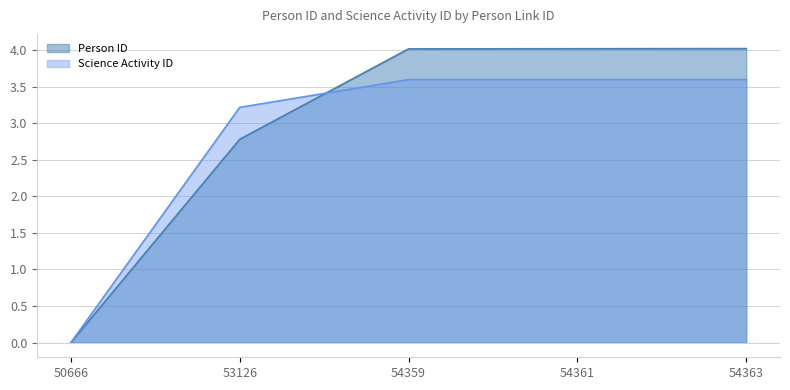

At 53126, list the series in order from largest to smallest.

Science Activity ID, Person ID